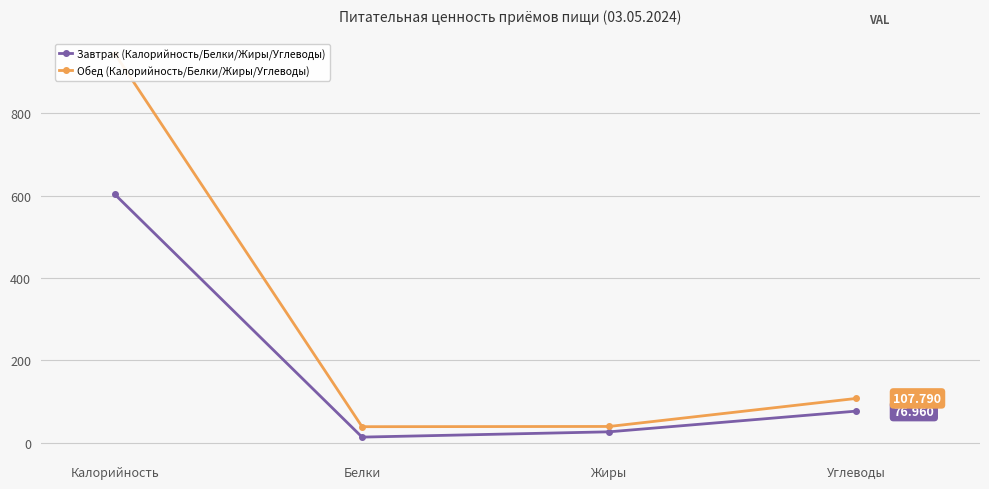

At how many categories does at least one series exceed 34?

4